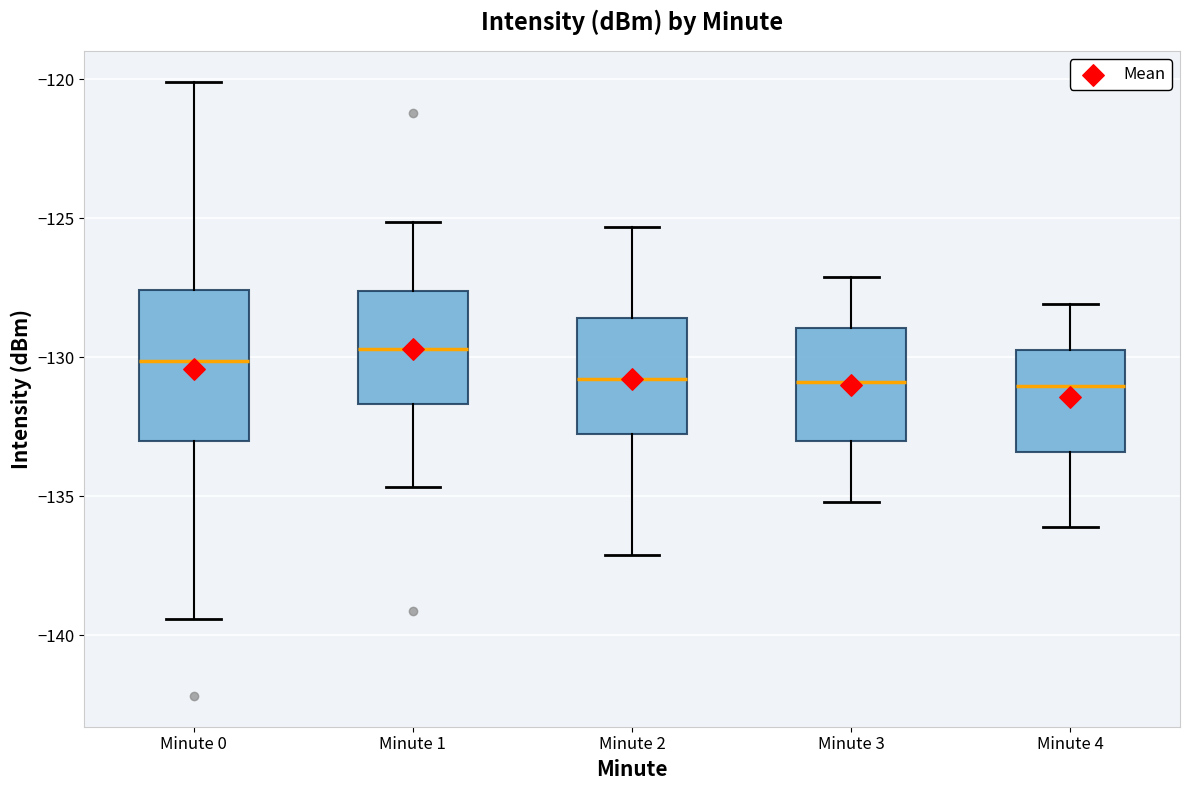

Reading left to right, transcribe this box plot: for each box, give where its median line is, the range the box spans, and where its two whiskers end, as read against the y-axis. The values are not printed on the chart, so give them approximately, as read against the axis.

Minute 0: median -130.0, box -133.0 to -127.5, whiskers -139.5 to -120.0
Minute 1: median -129.5, box -131.5 to -127.5, whiskers -134.5 to -125.0
Minute 2: median -131.0, box -132.5 to -128.5, whiskers -137.0 to -125.5
Minute 3: median -131.0, box -133.0 to -129.0, whiskers -135.0 to -127.0
Minute 4: median -131.0, box -133.5 to -129.5, whiskers -136.0 to -128.0